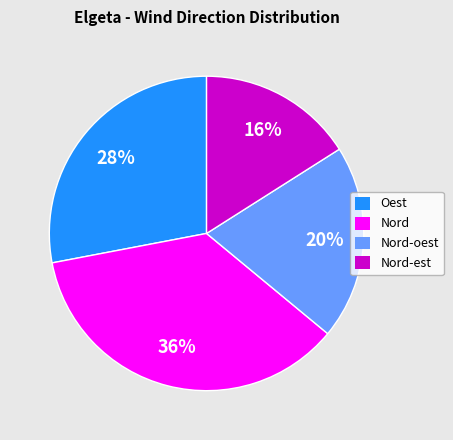

To the nearest percent, what is the average slice percentage?

25%